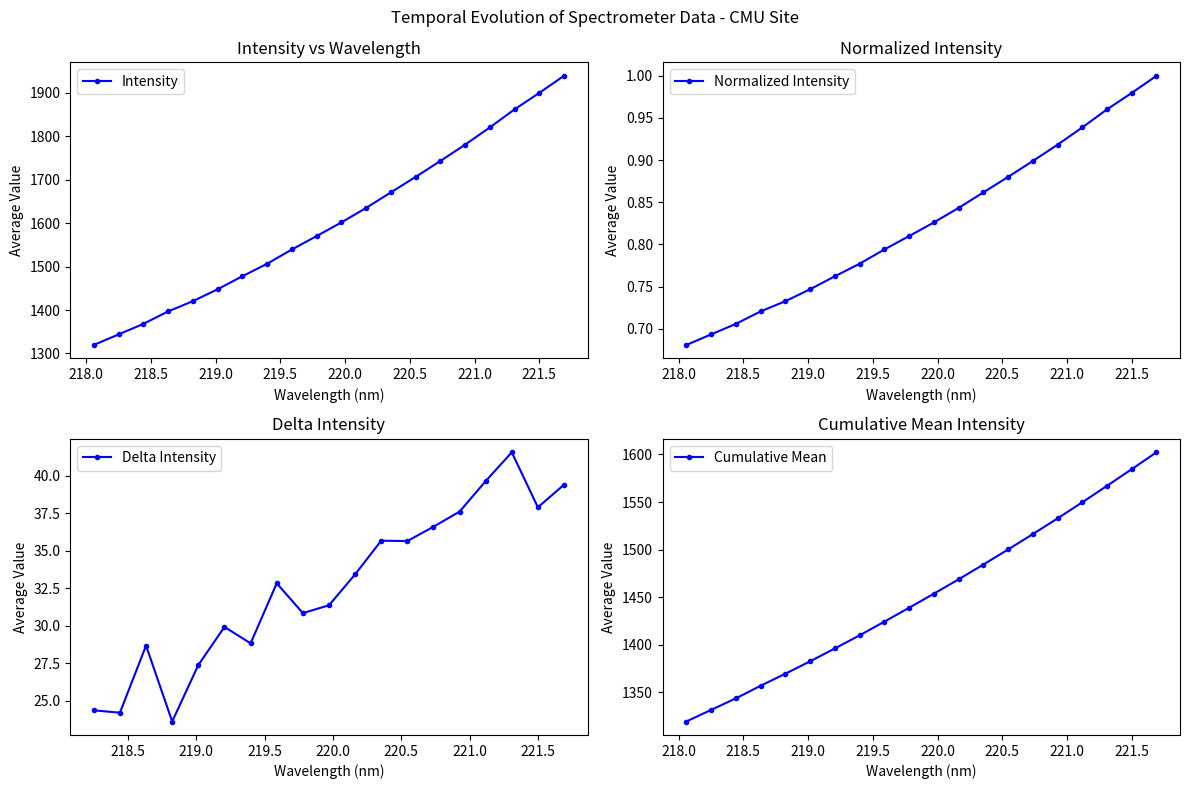

How many values are below 1601?

10